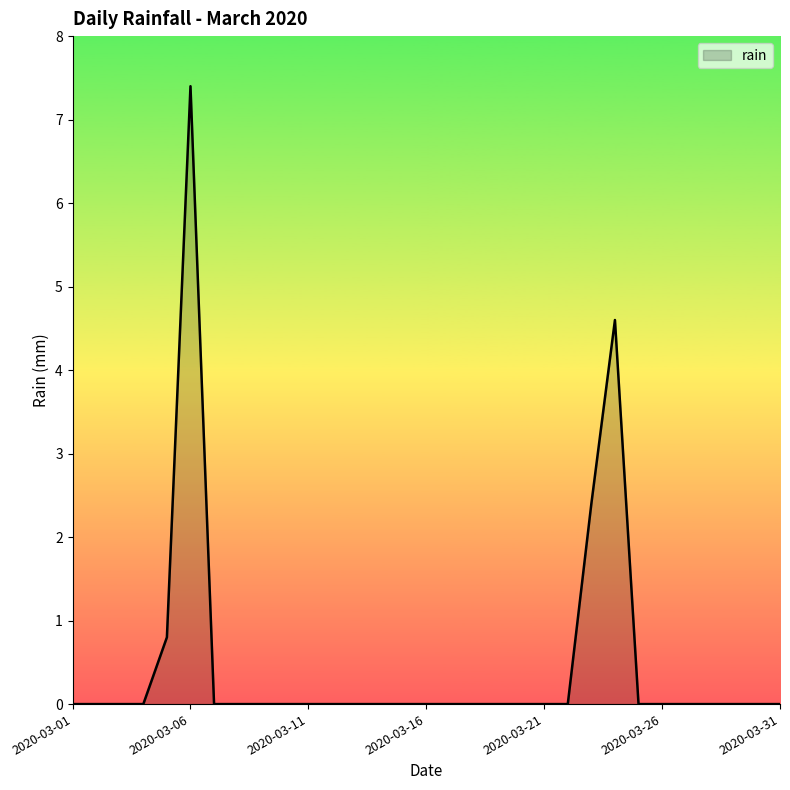

How many lines are shown in the chart?

1